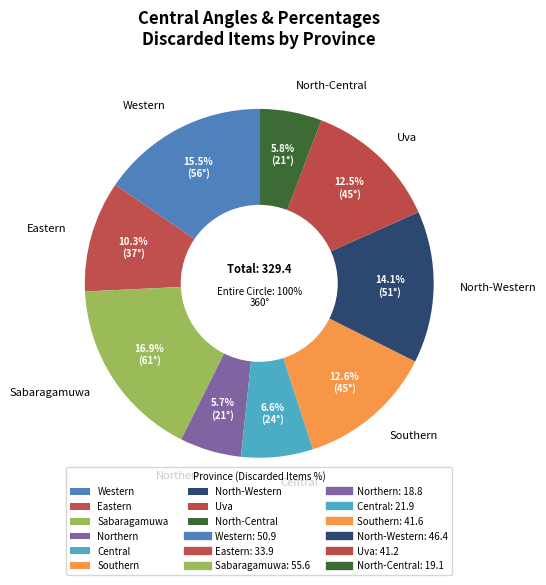

Rank the categories by value from lowest to highest.

Northern, North-Central, Central, Eastern, Uva, Southern, North-Western, Western, Sabaragamuwa